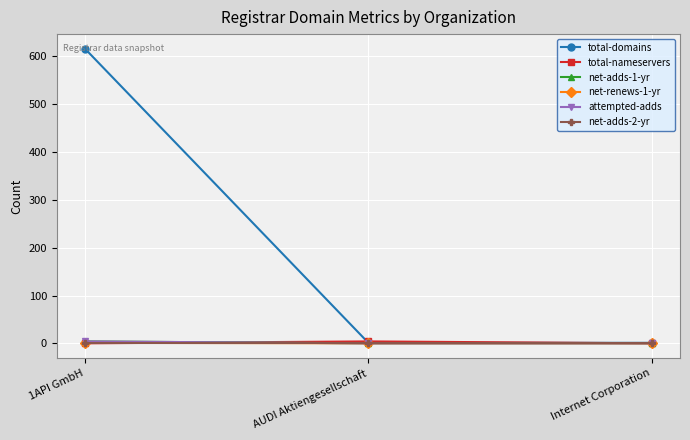

The value of net-renews-1-yr at 1API GmbH is 1. True or false?

True